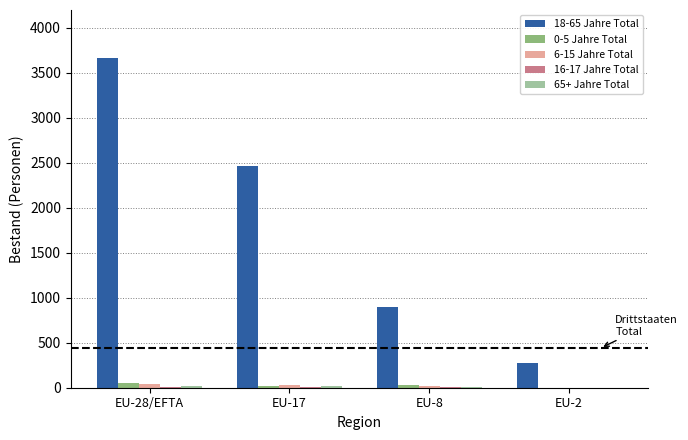

Which label corresponds to the largest value in the chart?

EU-28/EFTA